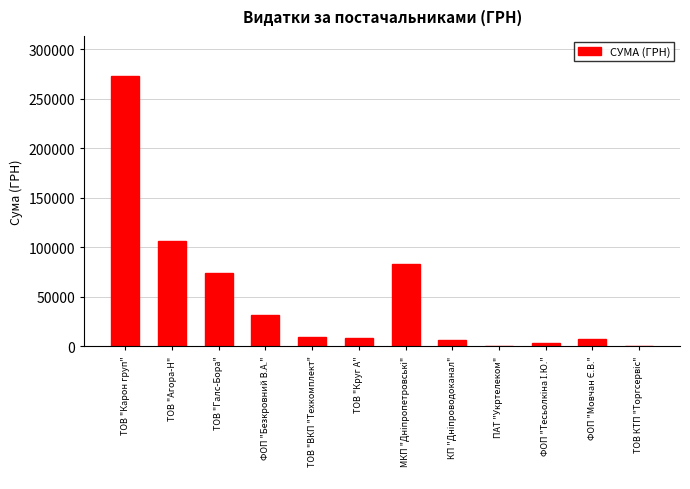

What is the approximate value at ТОВ "ВКП "Техкомплект"?

9270.0